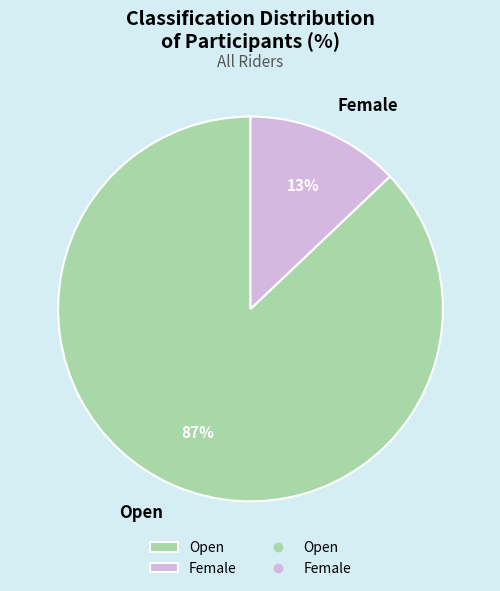

To the nearest percent, what is the difference between the largest and smallest slice percentages?

74%